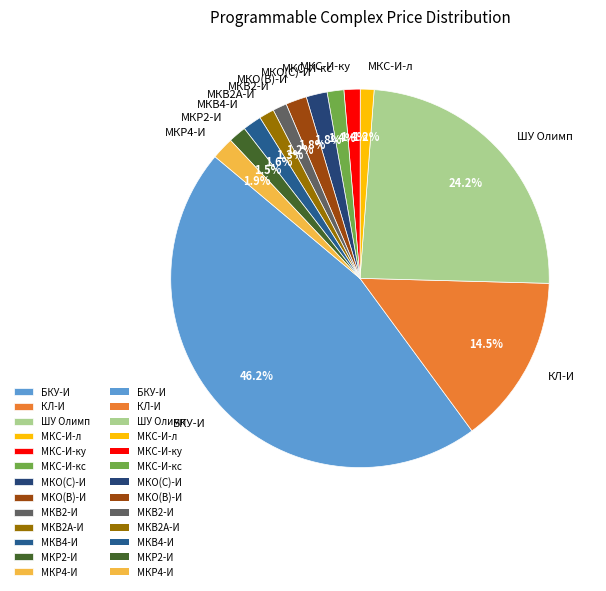

To the nearest percent, what is the difference between the largest and smallest slice percentages?

45%